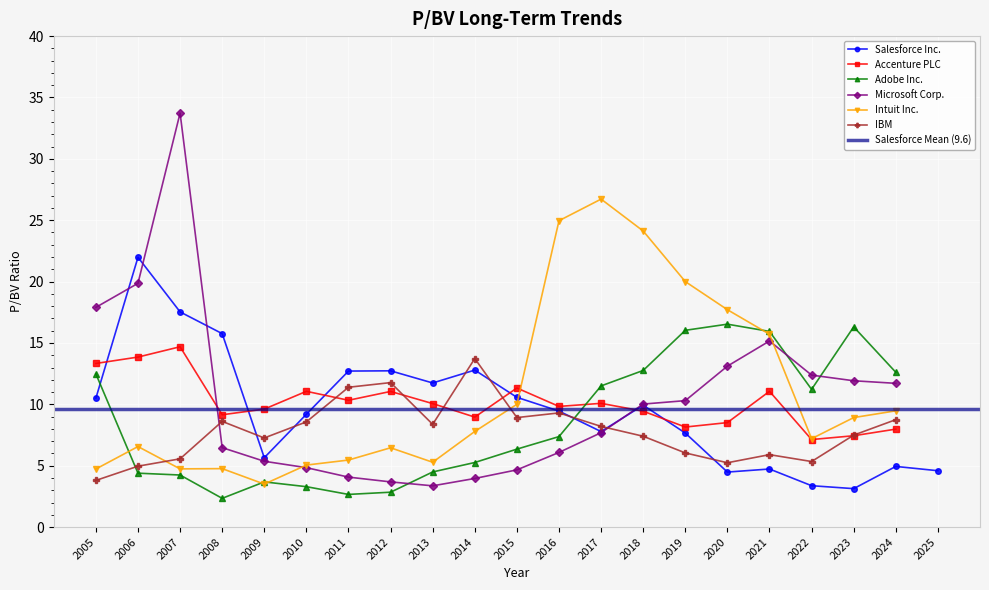

True or false: Accenture PLC and Microsoft Corp. intersect in this chart.

True